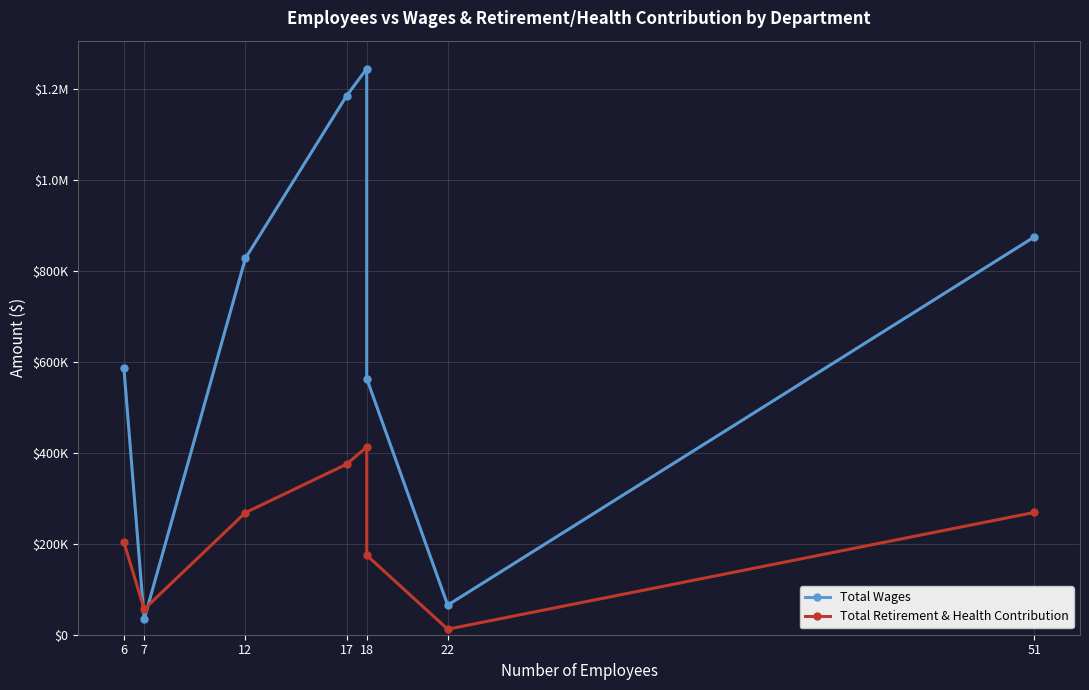

Which series ends up on top after the final intersection of Total Retirement & Health Contribution and Total Wages?

Total Wages